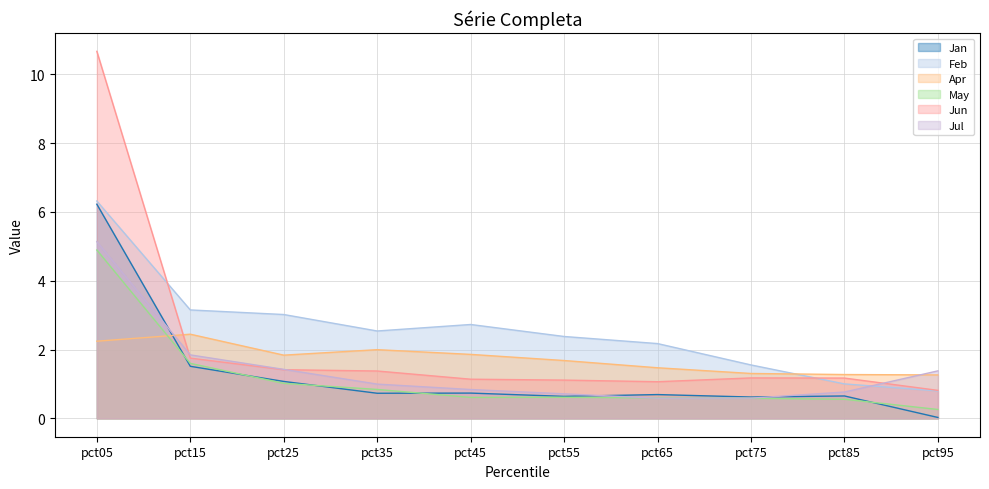

Where is Apr nearest to the value 1?

pct95